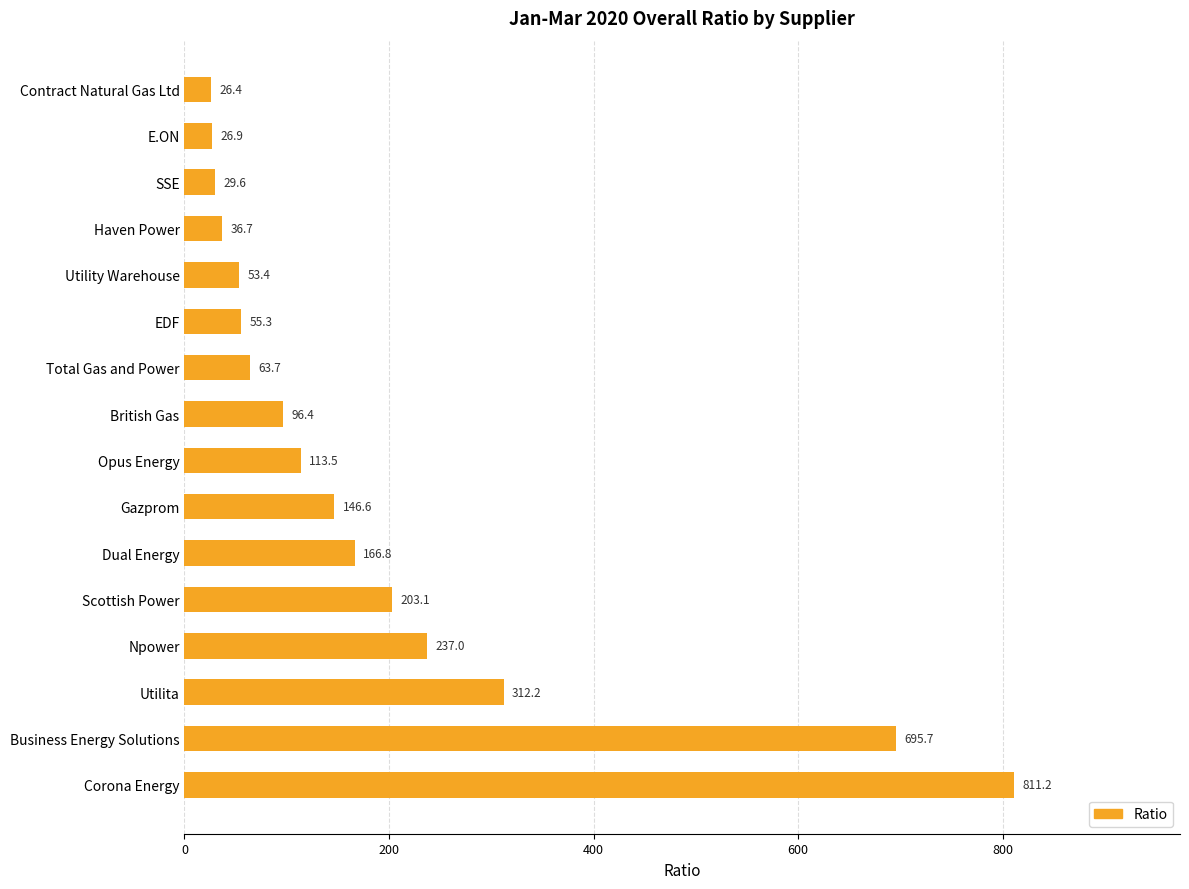

Where is the data nearest to the value 418?

Utilita